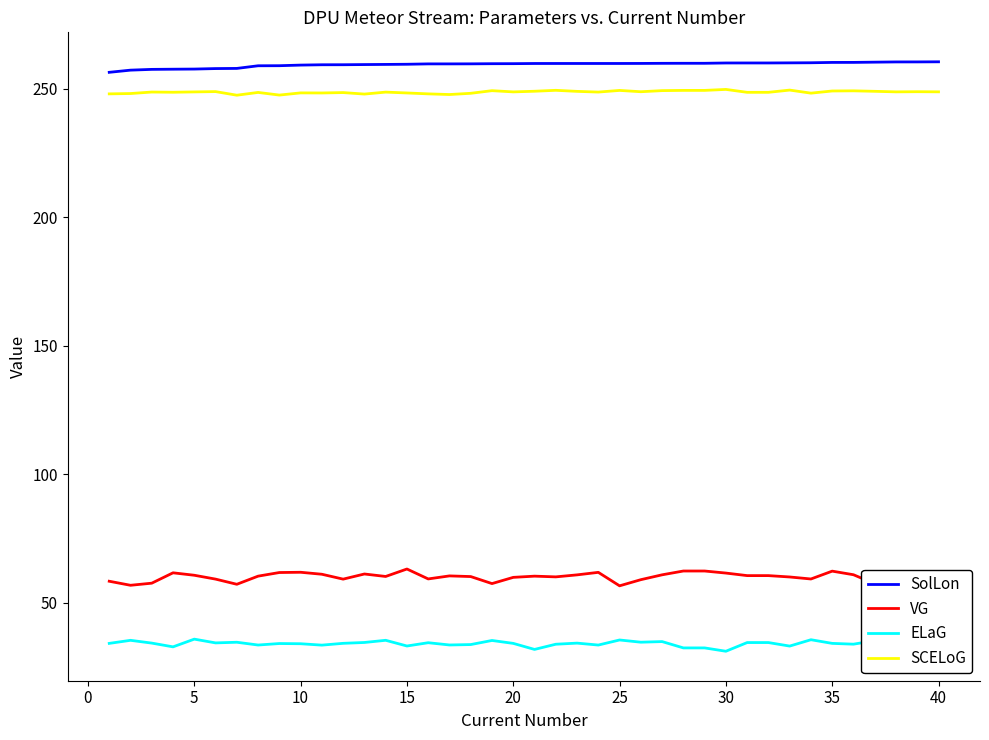

What is the smallest value displayed?

31.2